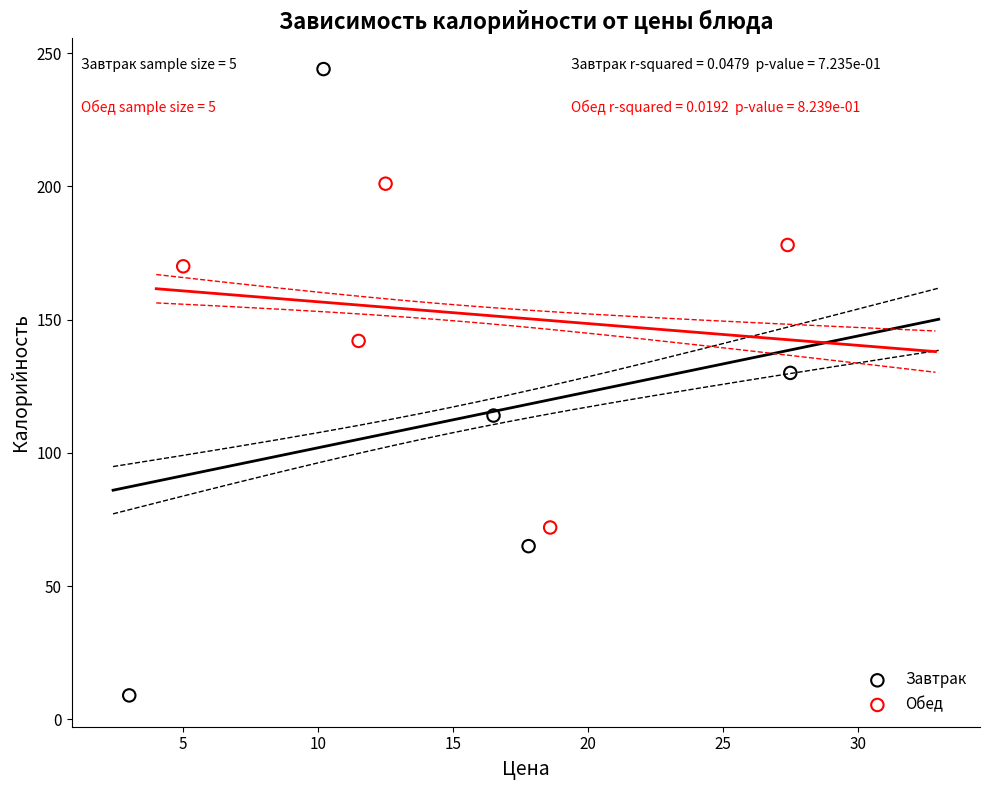

Which series has the widest spread of Y values?

Завтрак